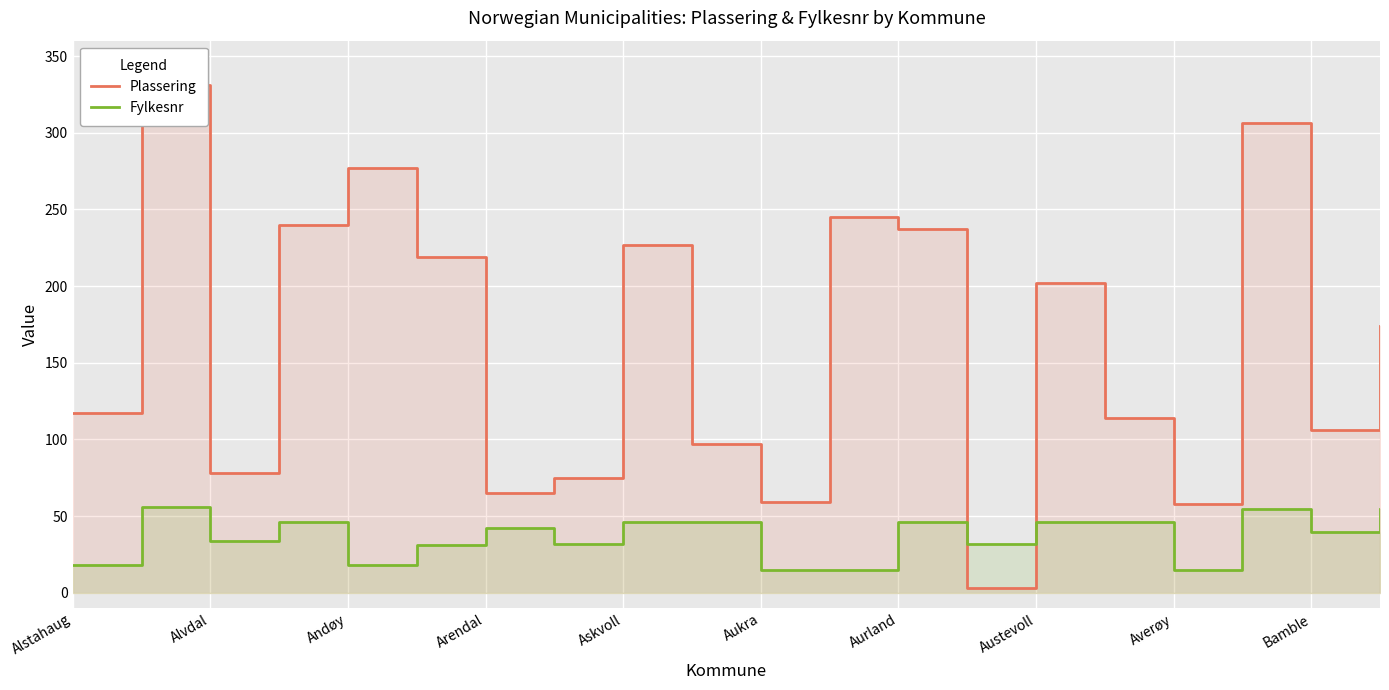

What is the highest value of the Fylkesnr series?

56